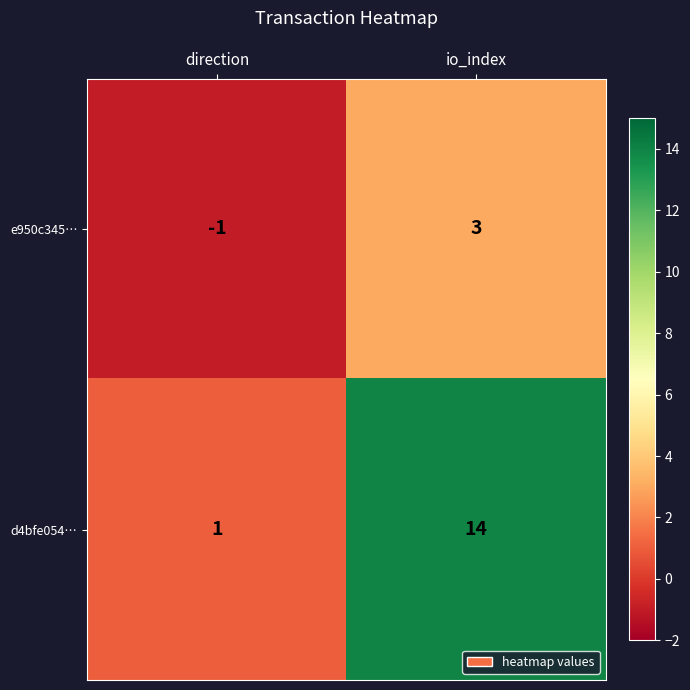

How many values in e950c345… are below zero?

1